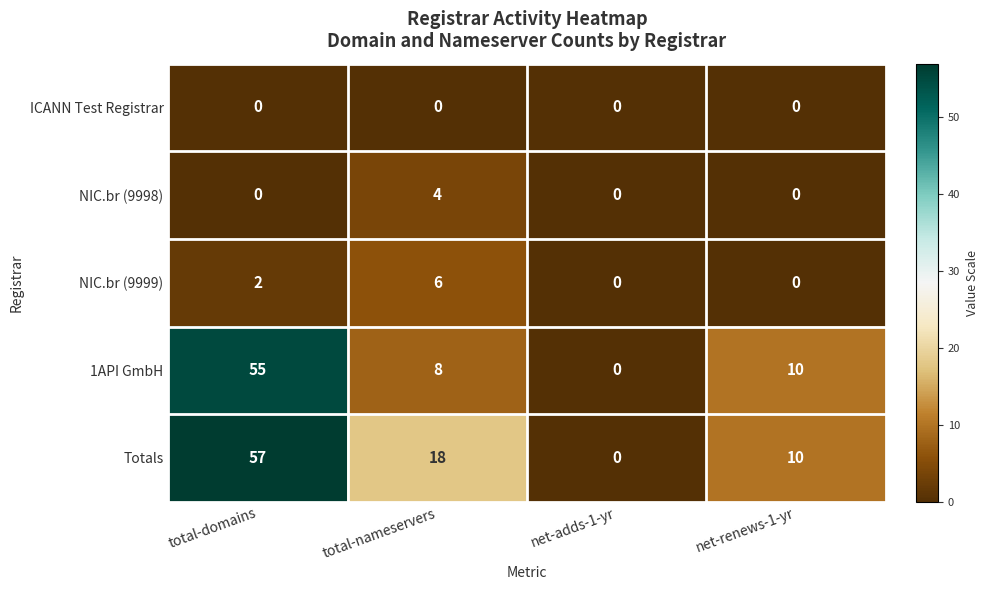

How many NIC.br (9998) values are between 0 and 4?

4